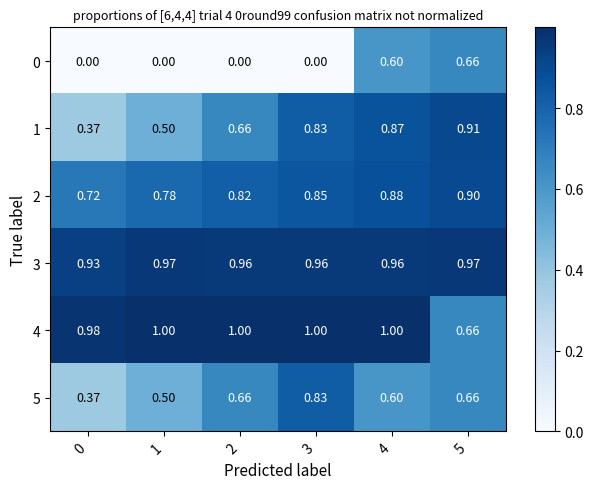

How many distinct data groups are displayed?

6